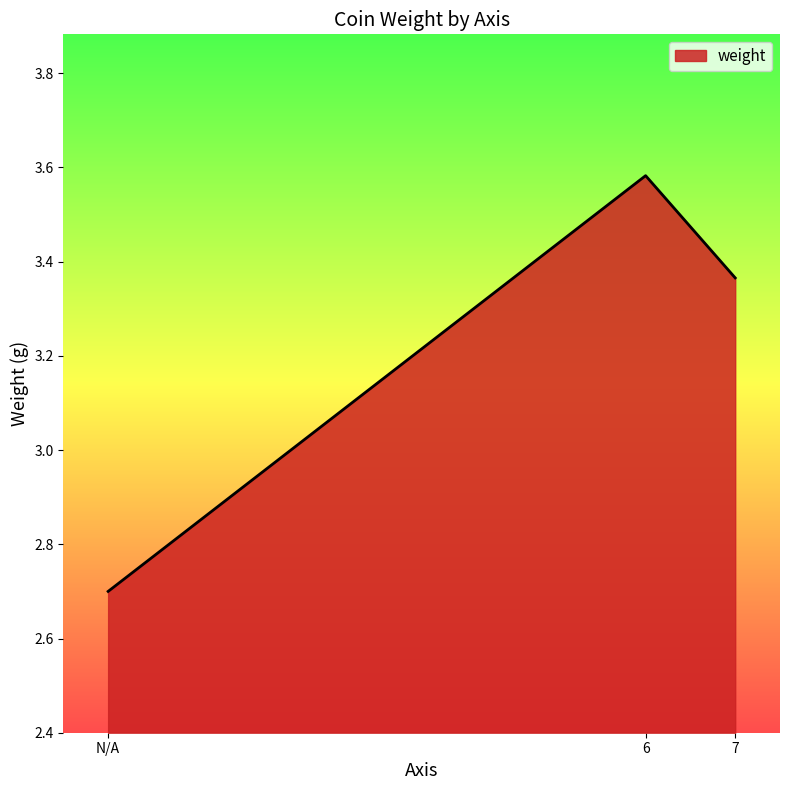

Count the number of data series in this chart.

1